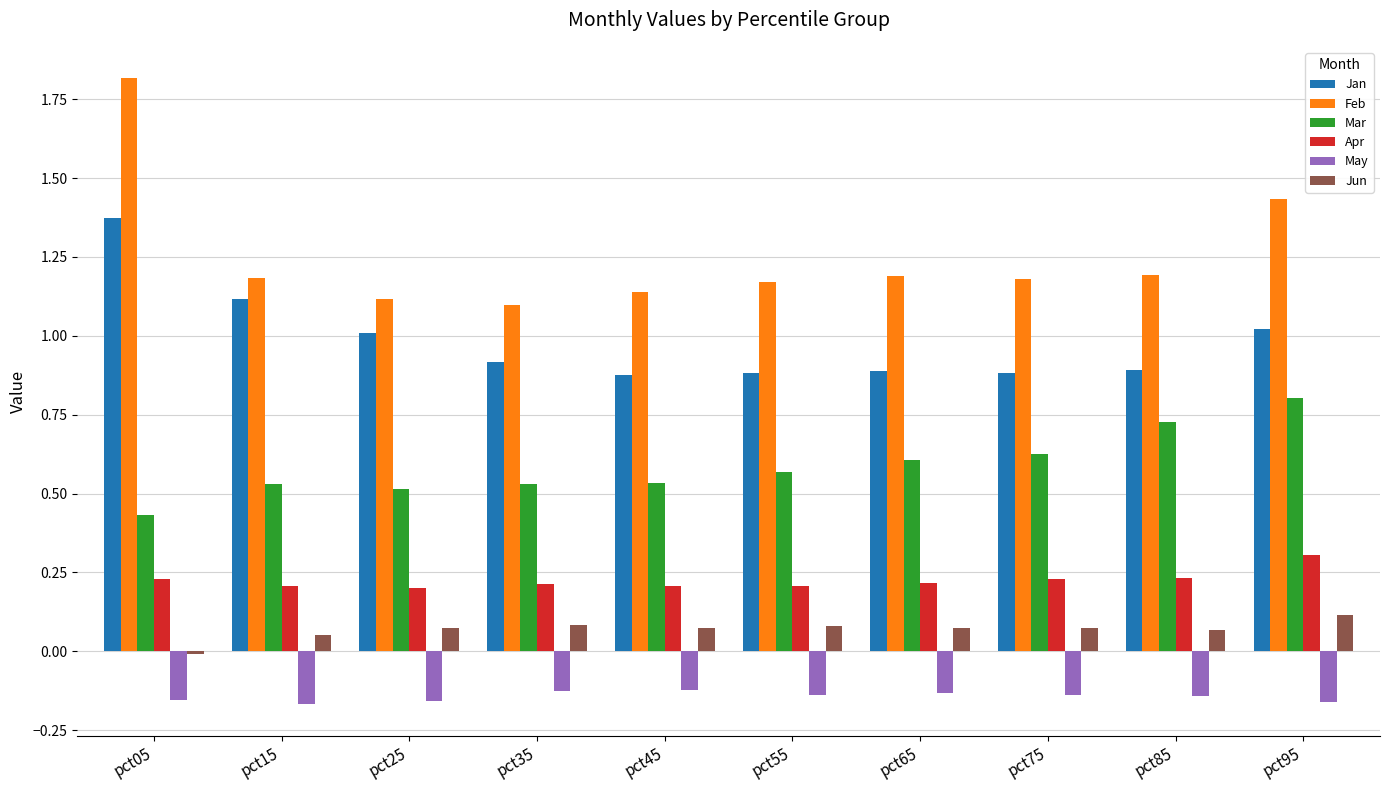

At pct65, list the series in order from smallest to largest.

May, Jun, Apr, Mar, Jan, Feb